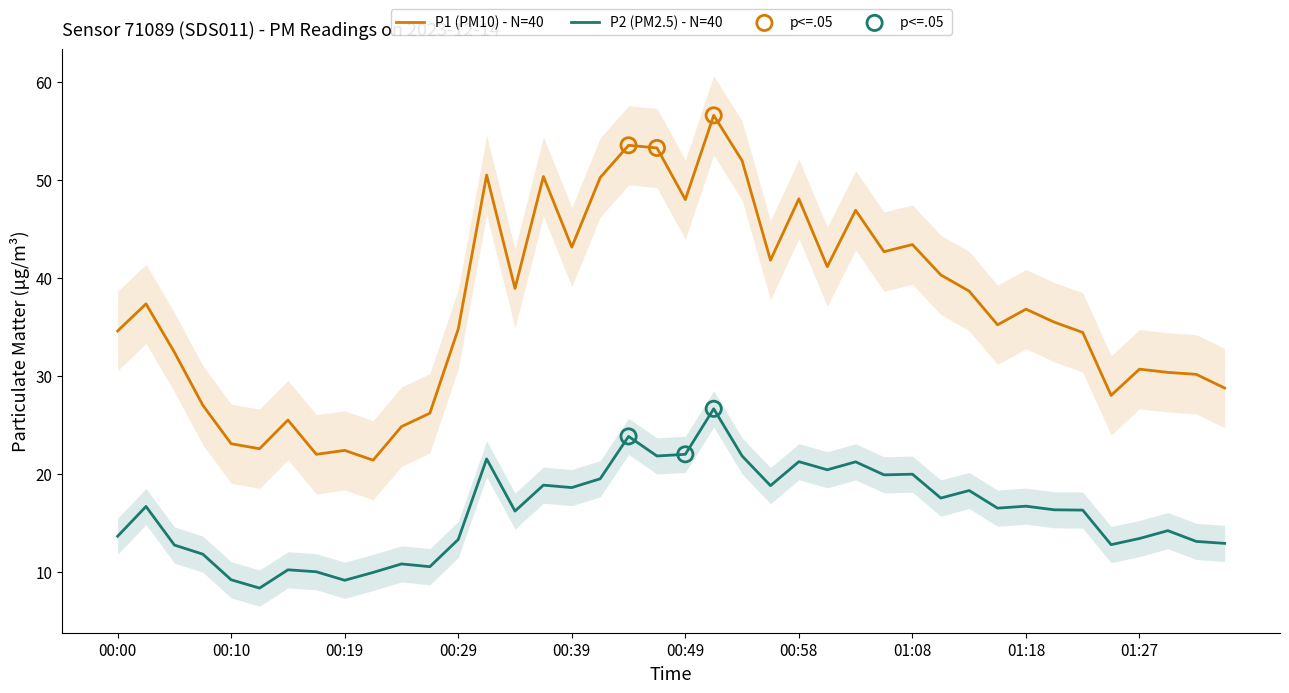

What are all the series names shown in the legend?

P1, P2